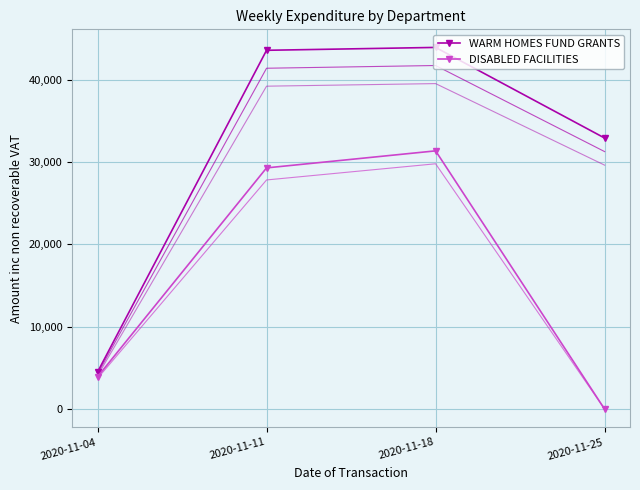

The DISABLED FACILITIES series shows 0.0 at 2020-11-25. True or false?

True